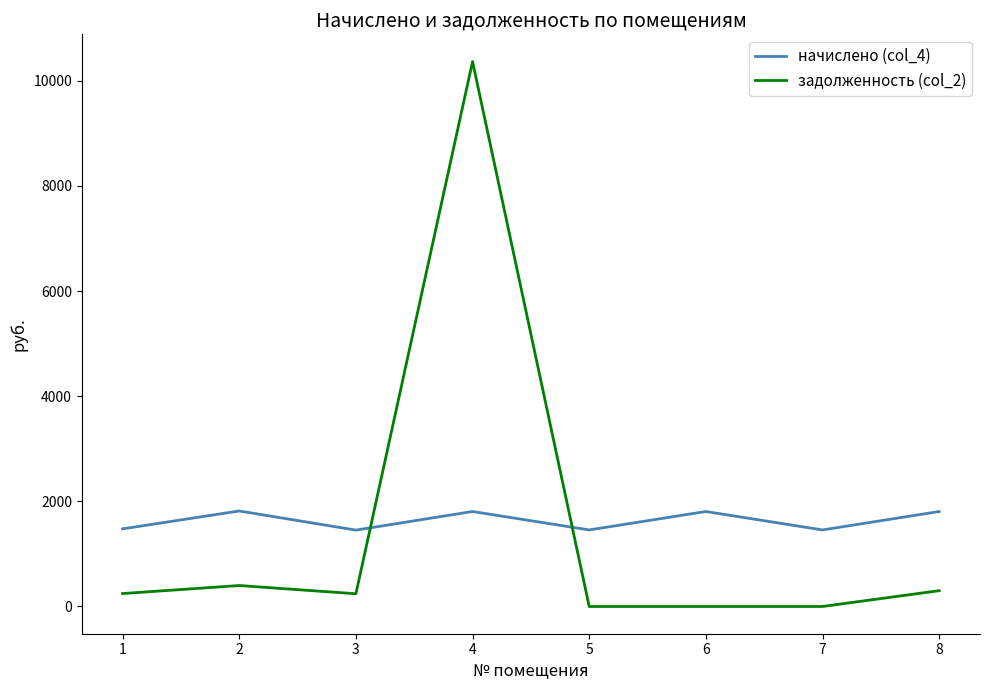

What are all the series names shown in the legend?

начислено (col_4), задолженность (col_2)